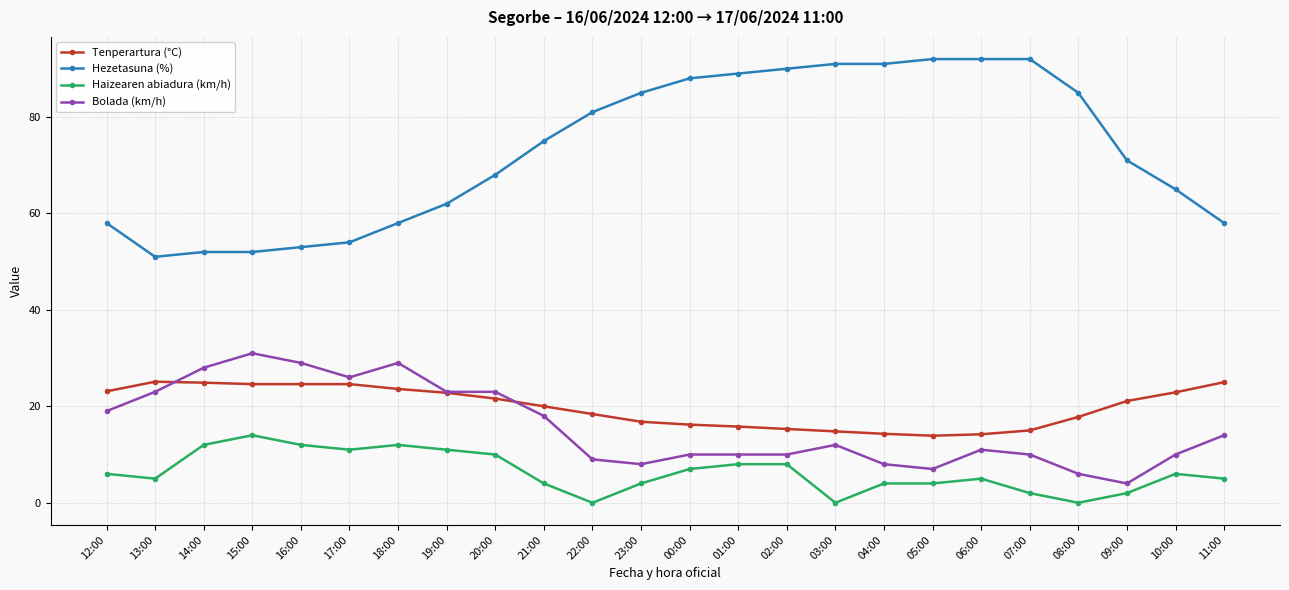

What is the total value across all series at 06:00?

122.2